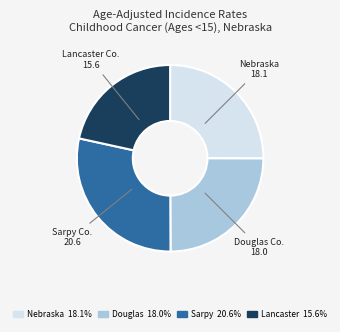

Is there any slice that represents more than half of the pie?

No